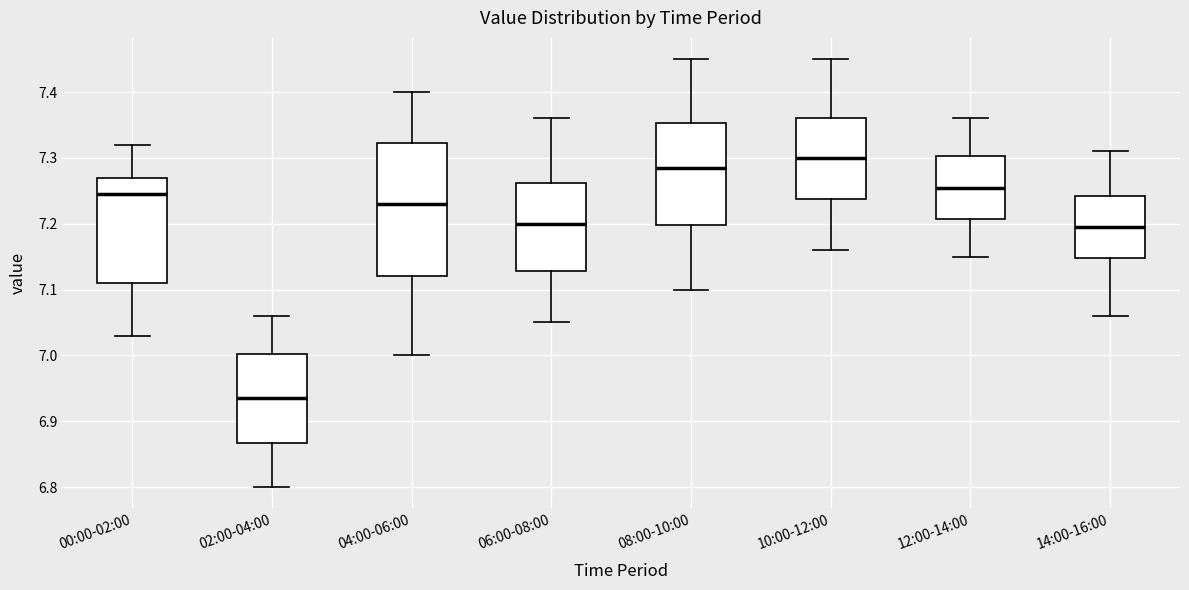

Comparing the boxes themselves (not the whiskers), which one is the tallest?

04:00-06:00